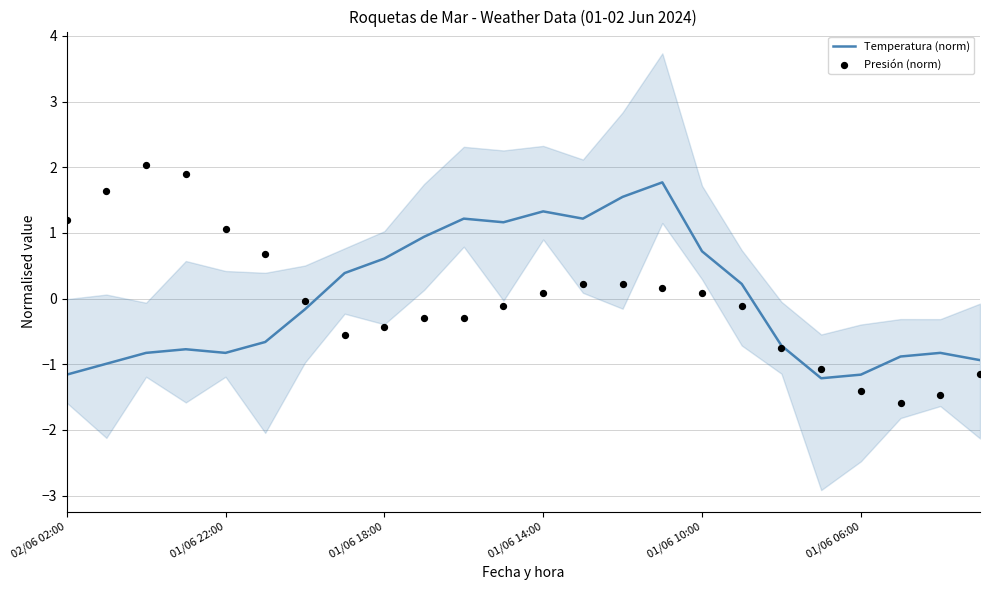

At which category is the sum across all series the highest?

15